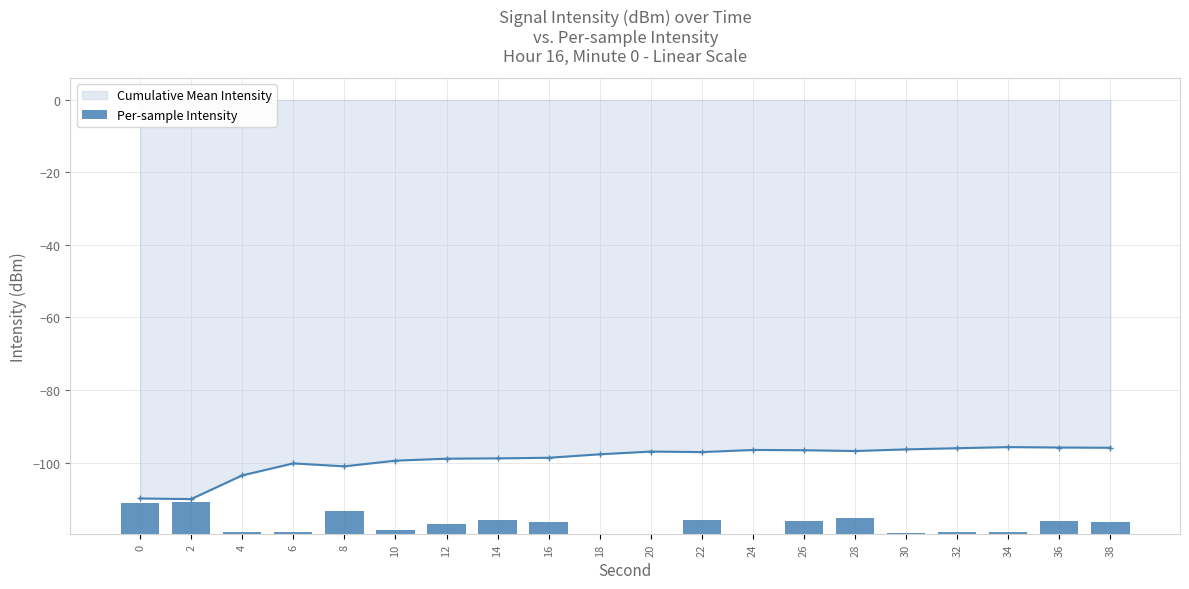

At which category does the chart reach its minimum across all series?

18